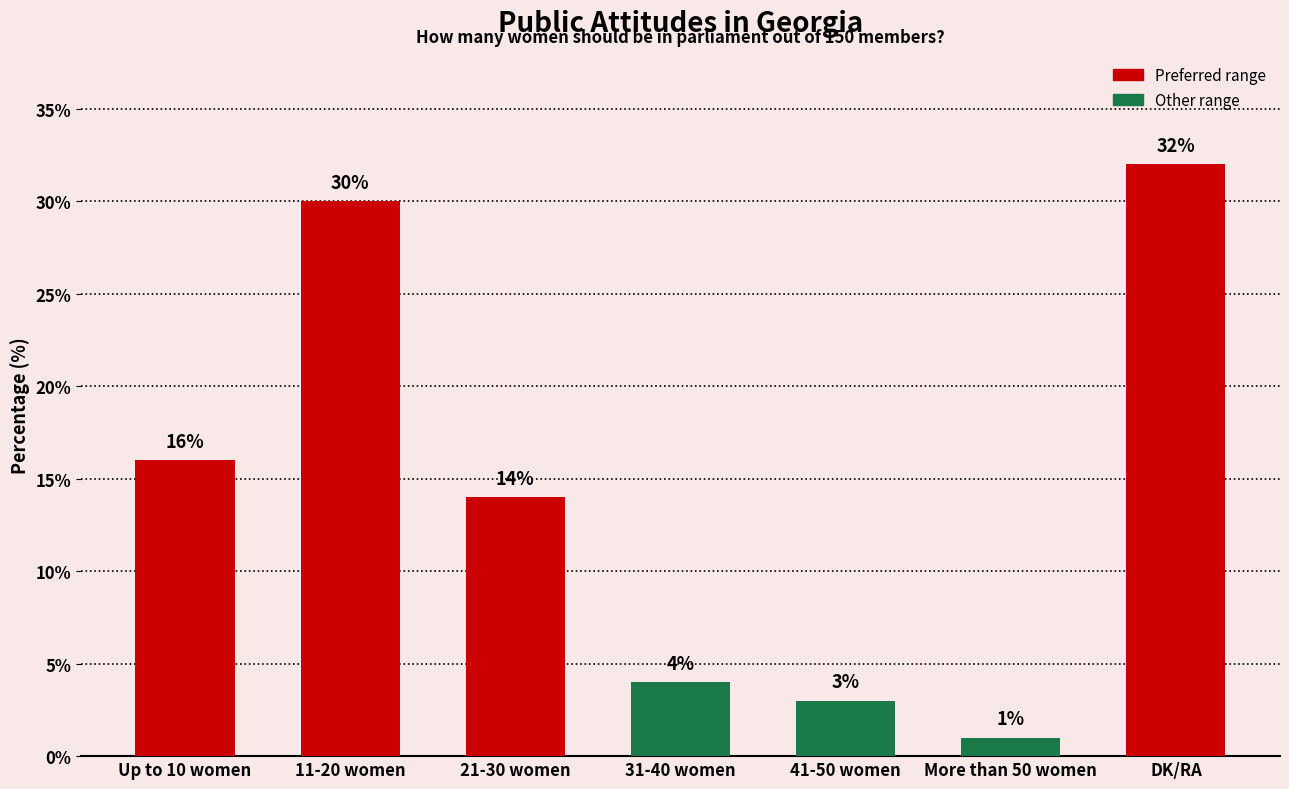

What position from the right is DK/RA?

1